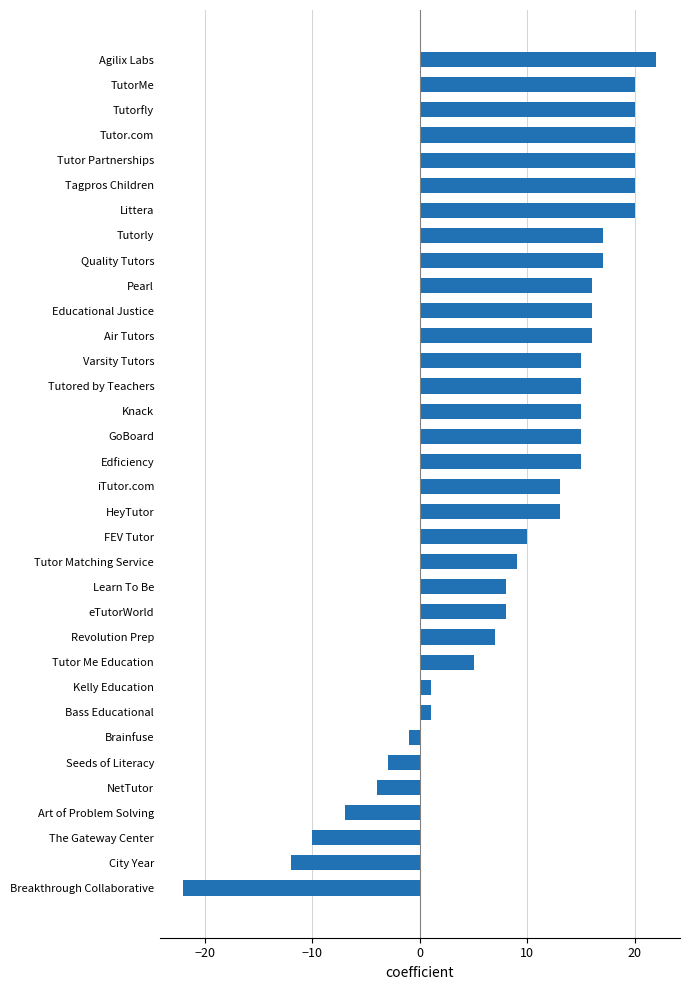

The value at GoBoard is 20. True or false?

False